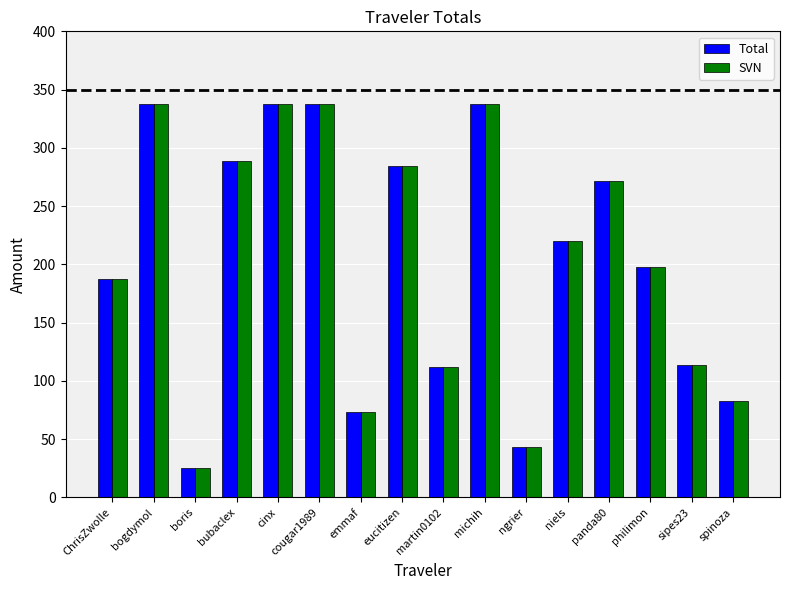

What is the total value across all series at bubaclex?

578.1